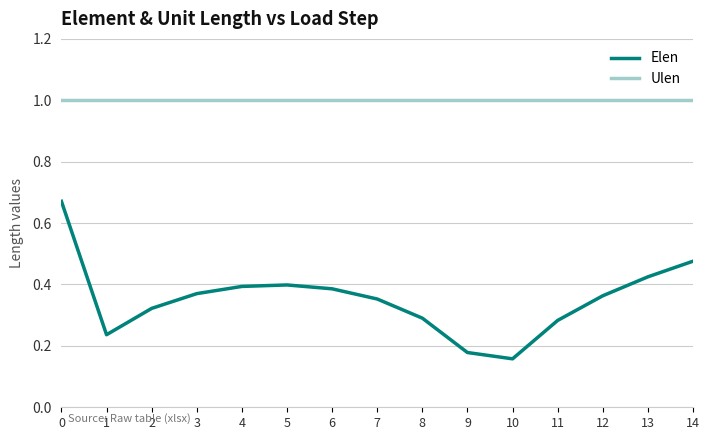

Does the chart have visible grid lines?

Yes